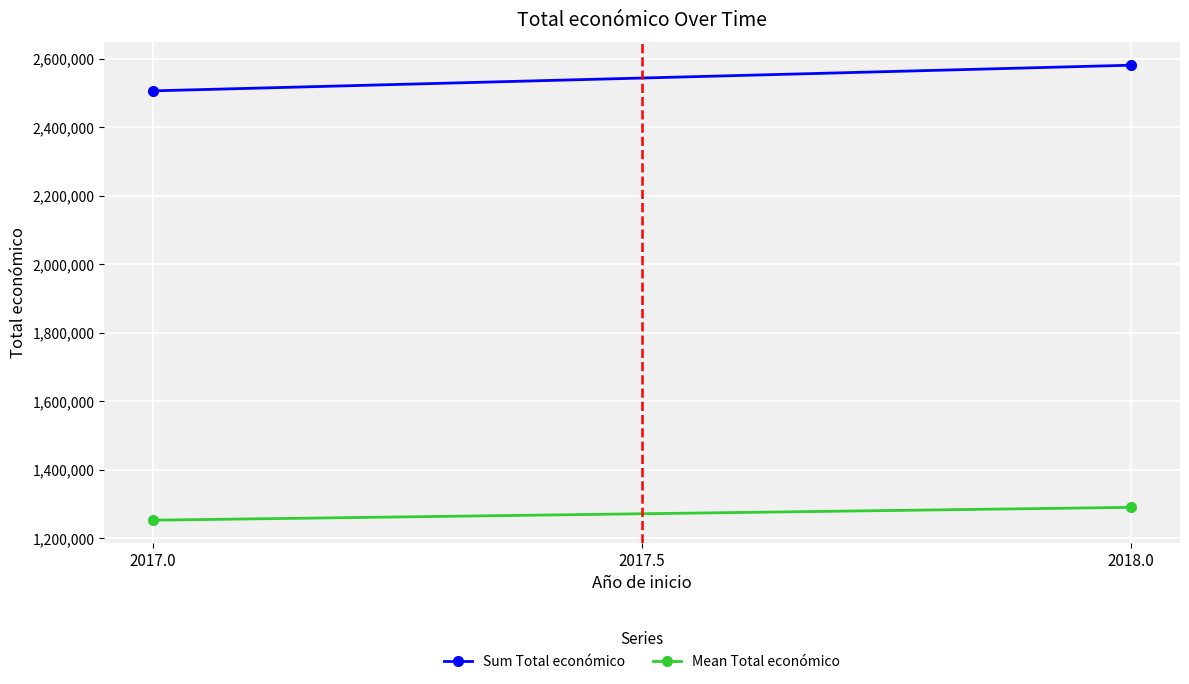

Rank the series by their maximum value, from highest to lowest.

Sum Total económico, Mean Total económico